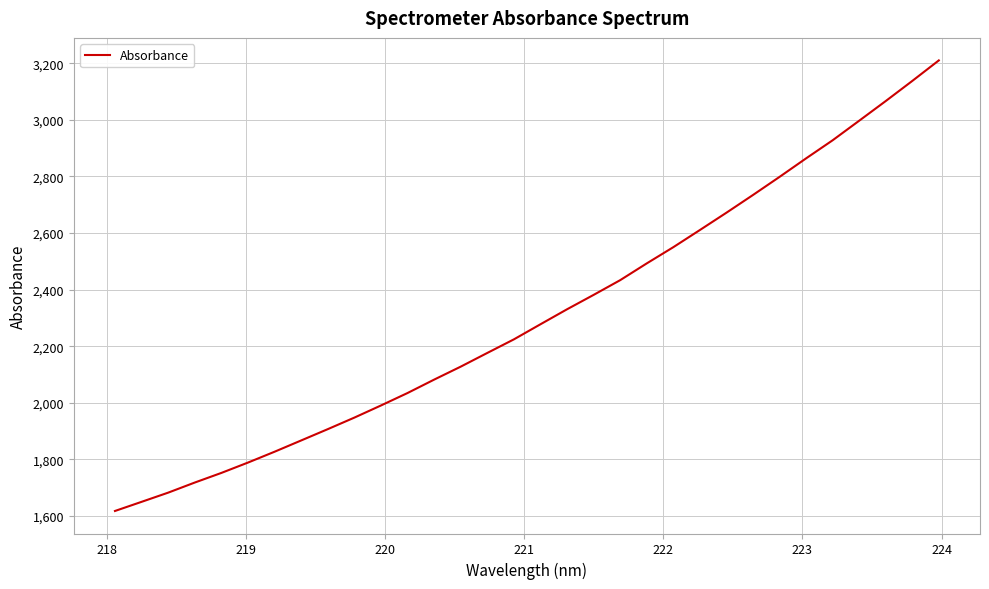

Is this an area chart (filled region under the line)?

No